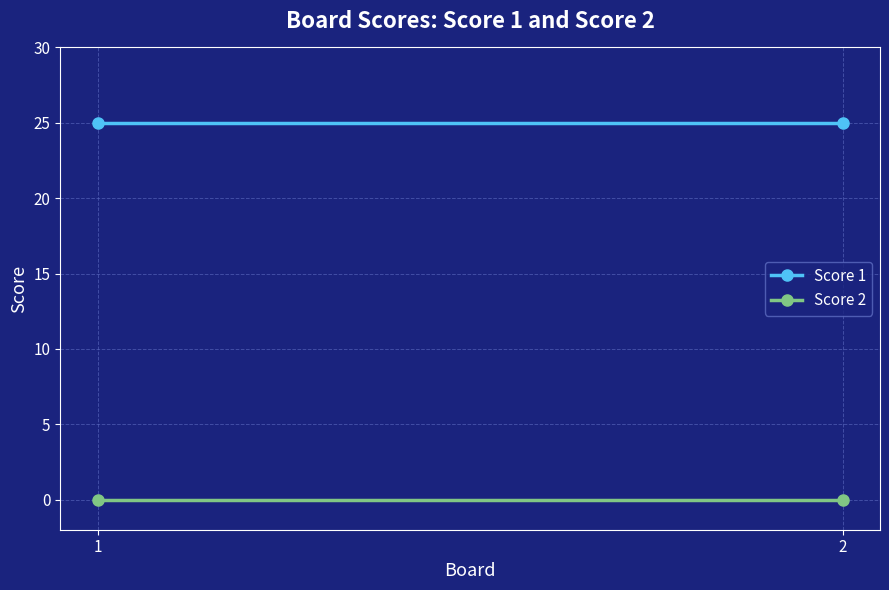

At which category is the sum across all series the highest?

1